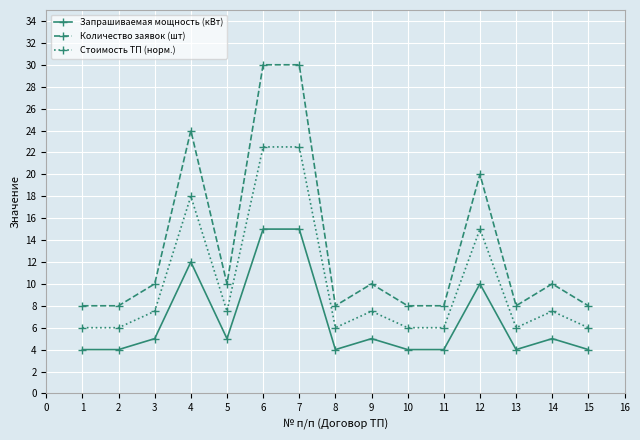

What is the minimum value shown in the chart?

4.0